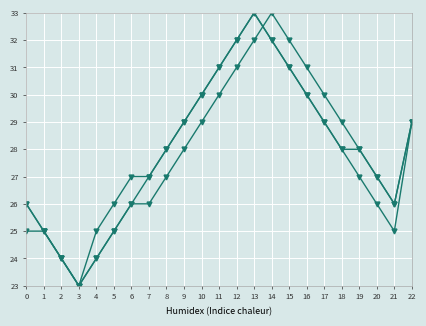

How many lines are shown in the chart?

3